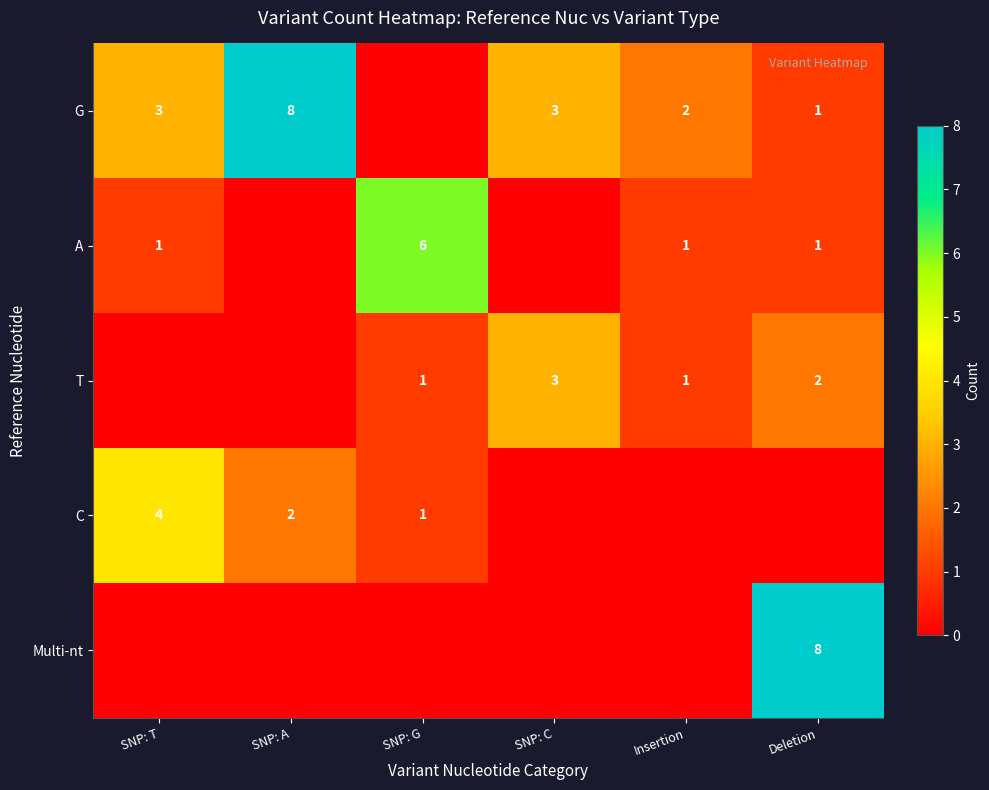

Which has a higher value, Insertion or SNP: G?

Insertion